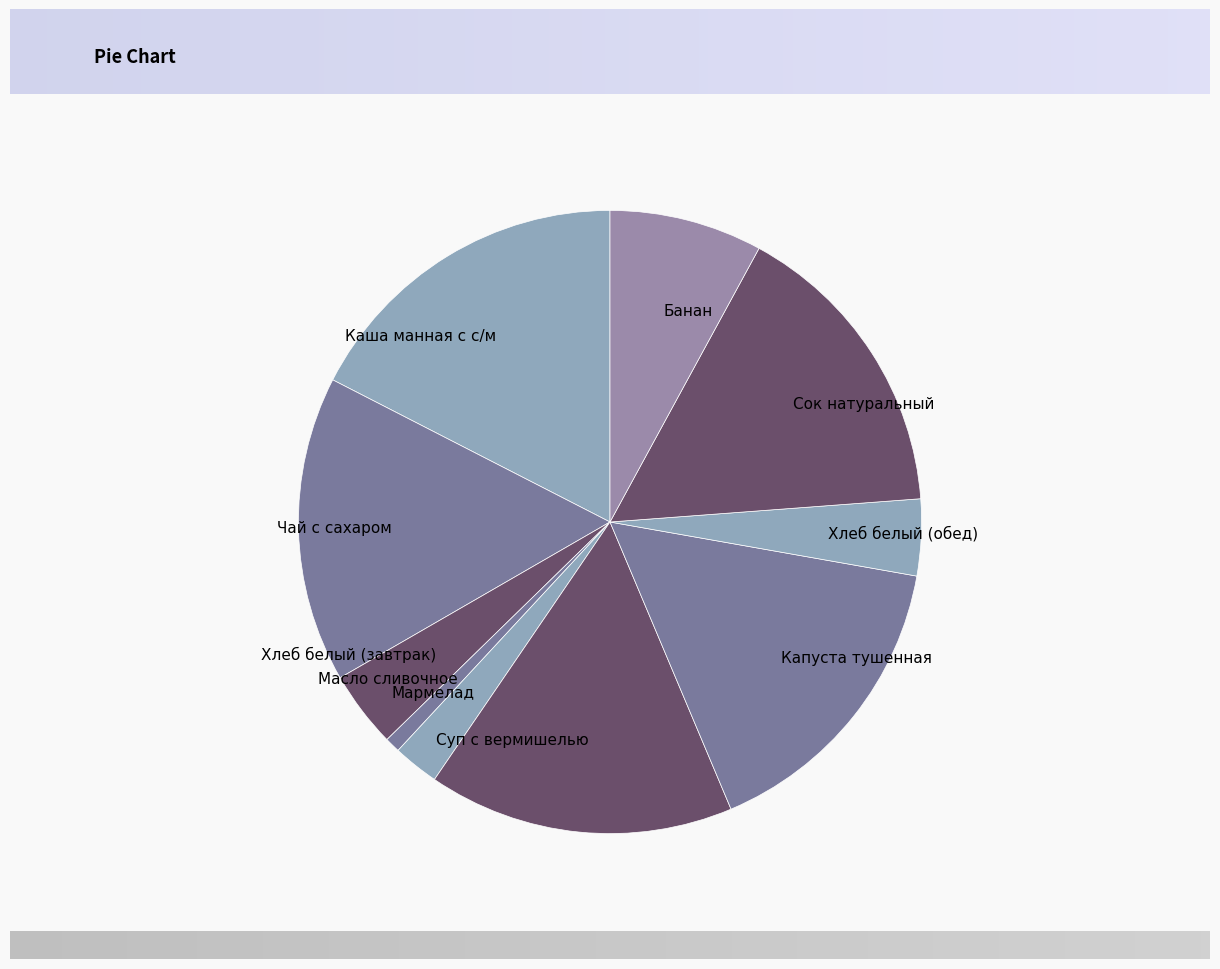

Which category has the smallest portion of the pie?

Масло сливочное